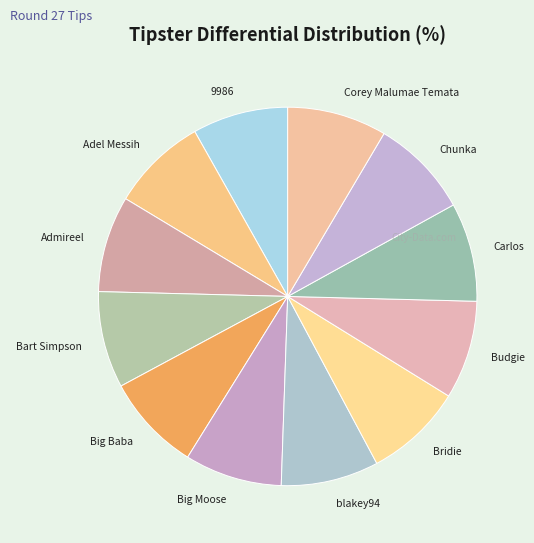

True or false: blakey94 accounts for 20% of the total.

False